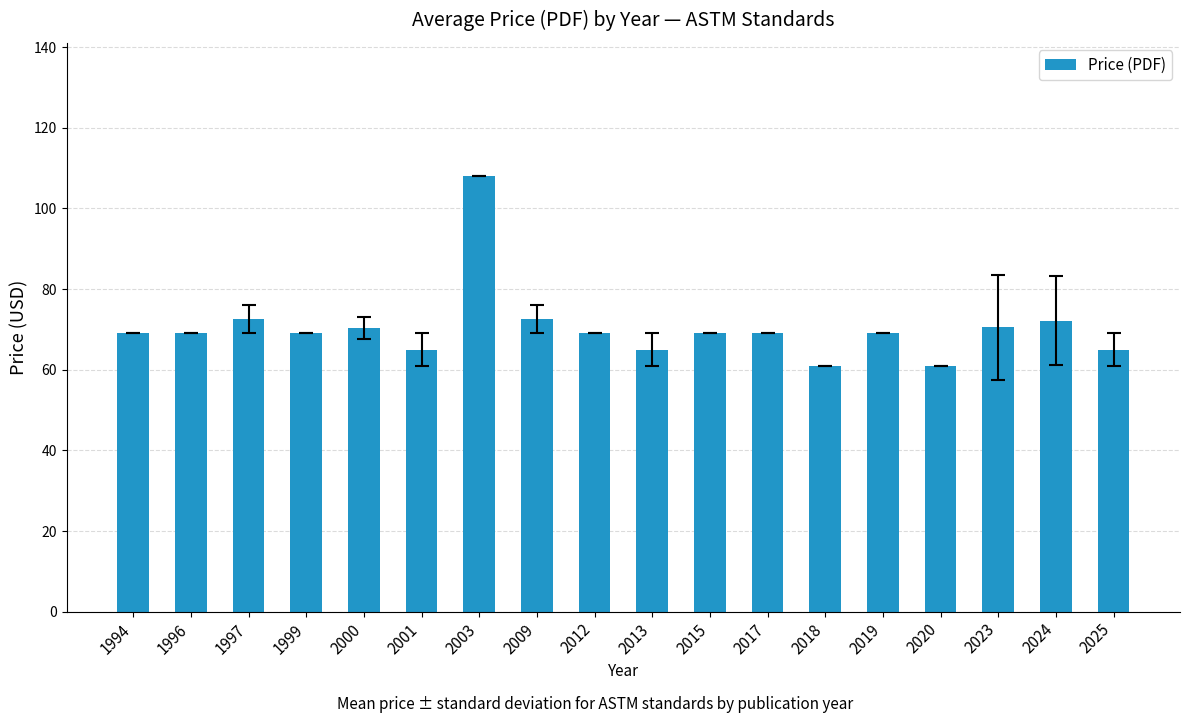

What is the change in value from 2020 to 2024?

+11.1